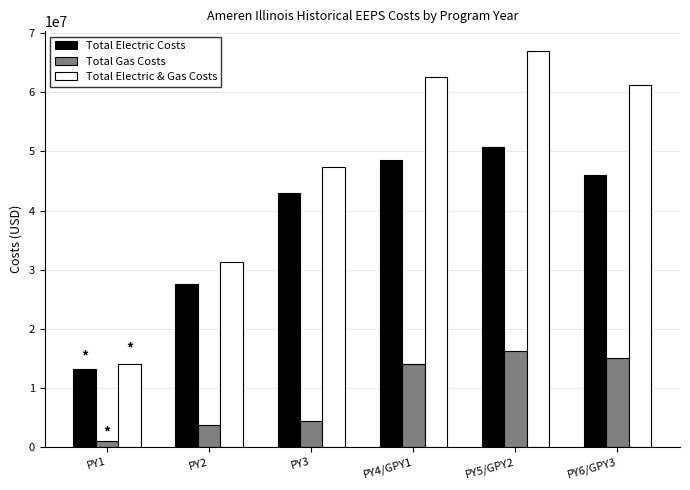

Which series changed the most between PY1 and PY6/GPY3?

Total Electric & Gas Costs